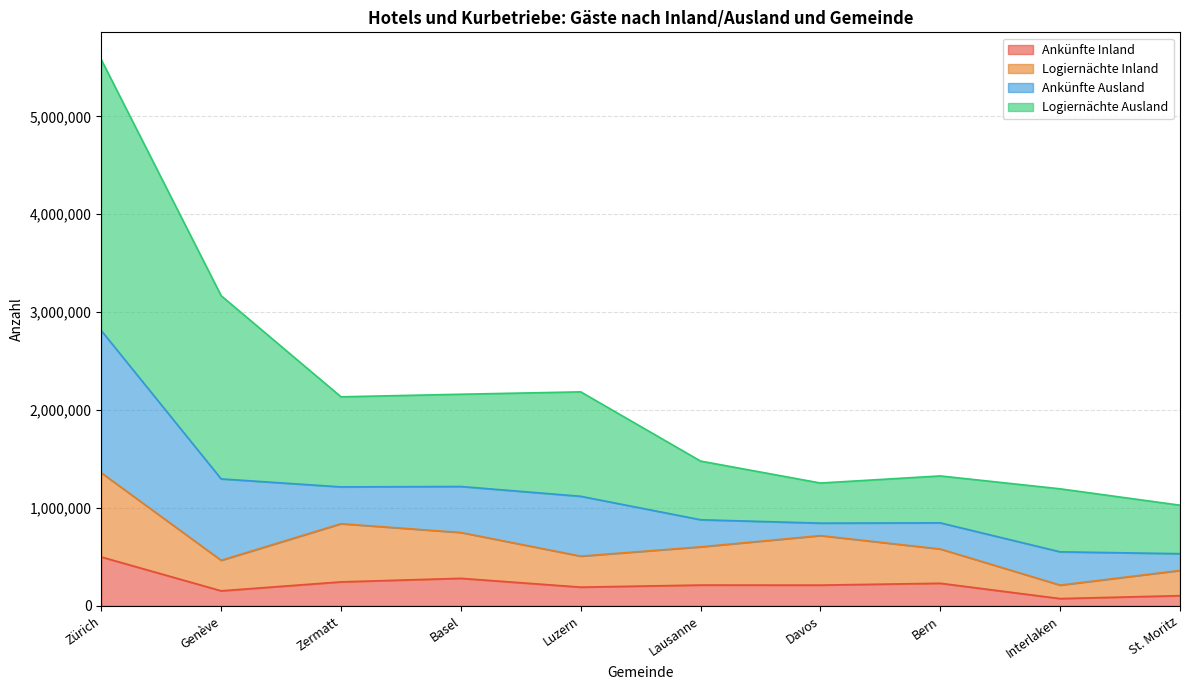

What is the value of the Ankünfte Inland point at the 1st from the left?

499618